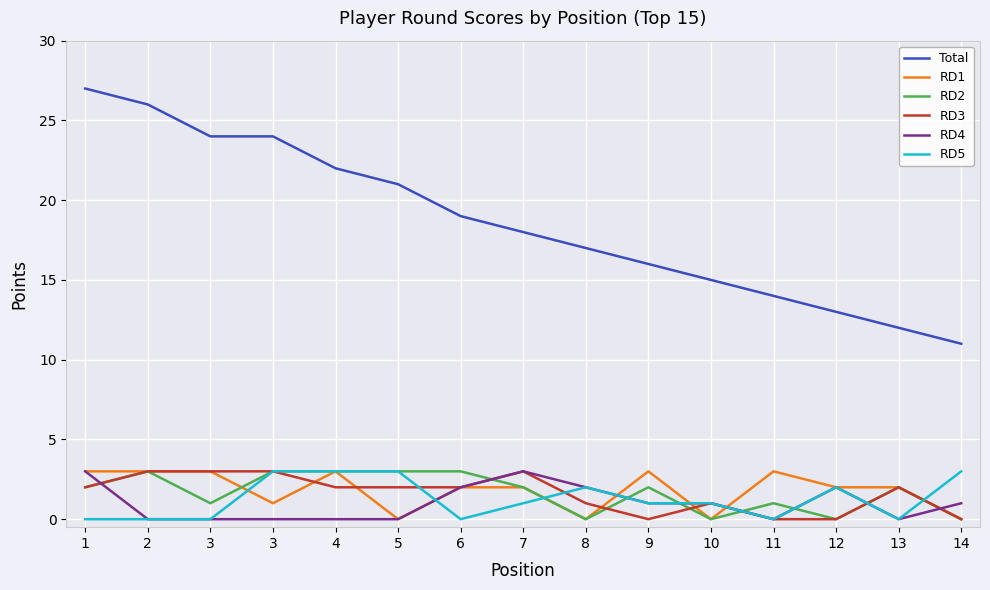

How many interior local peaks does the RD2 series have?

4